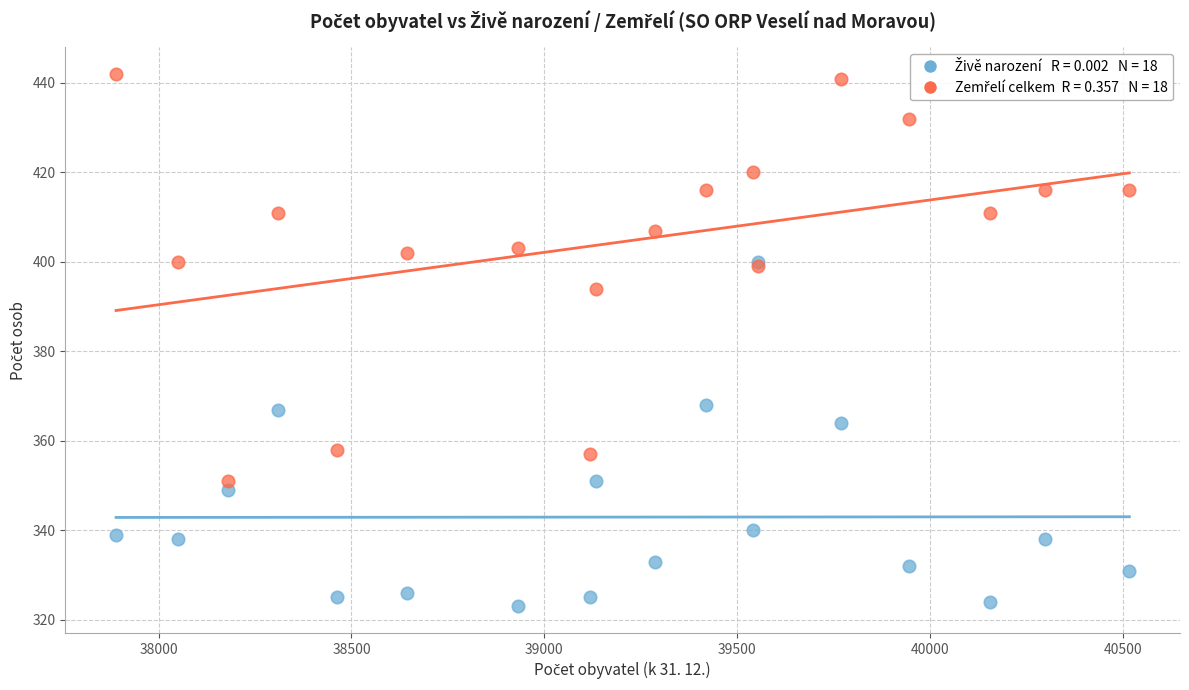

Across all series, what Y value is closest to 382?

394